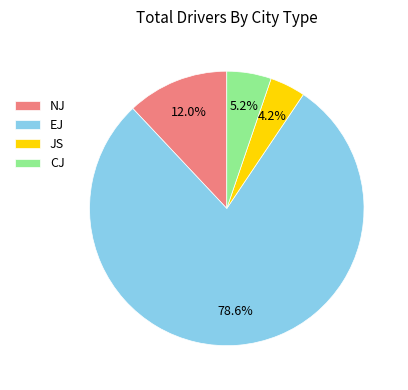

Rank the categories by value from highest to lowest.

EJ, NJ, CJ, JS